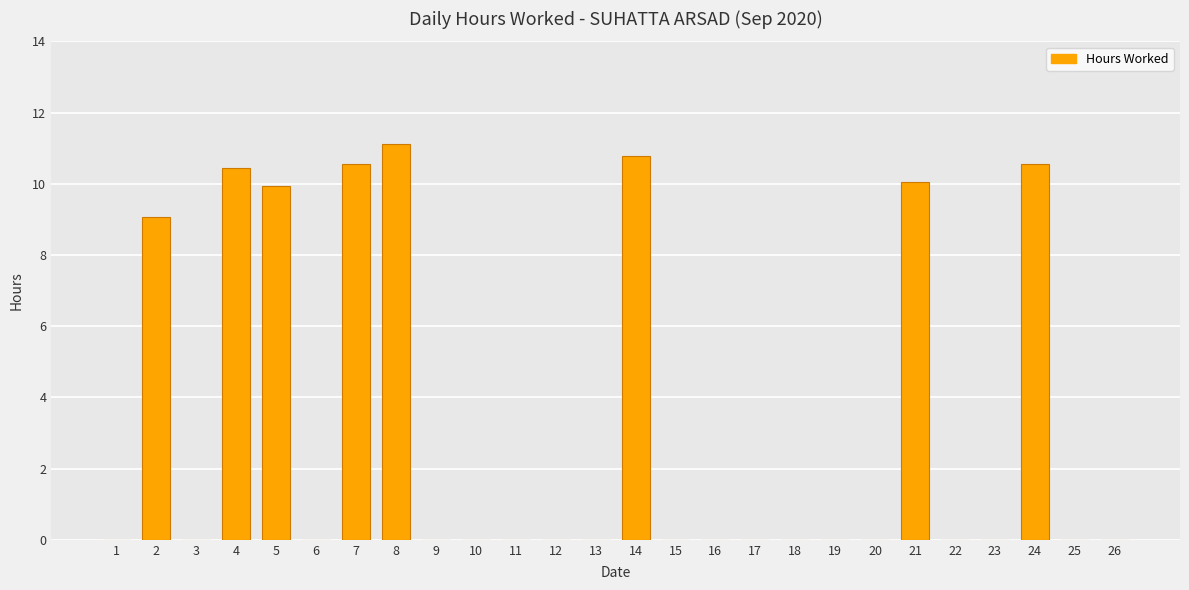

What is the greatest value displayed?

11.1